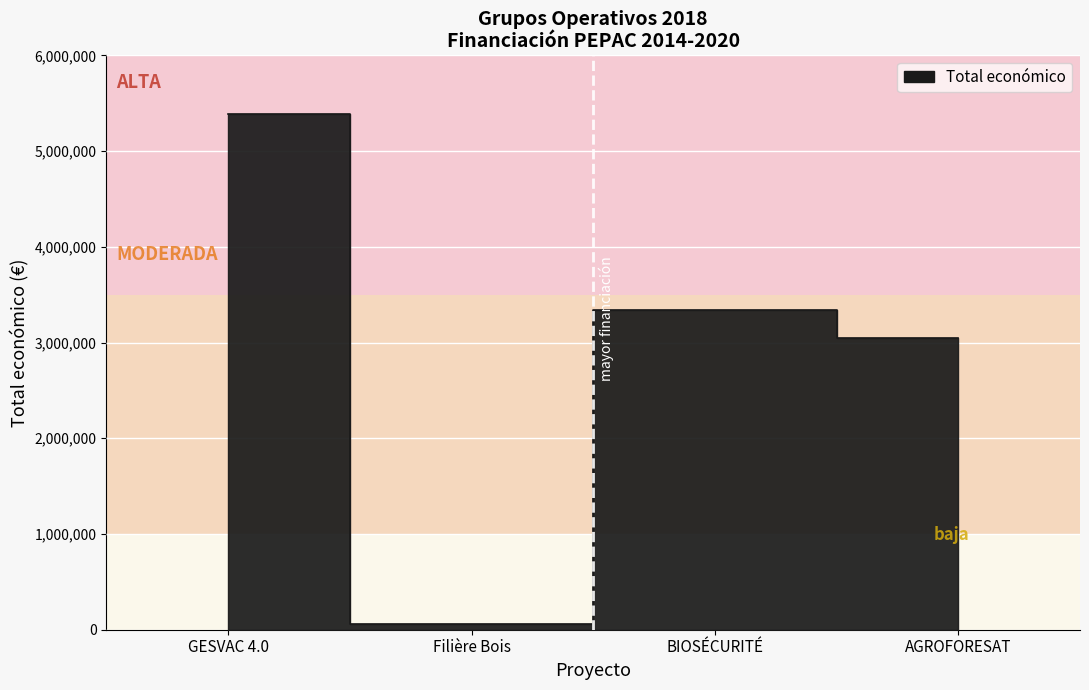

What is the change in value from BIOSÉCURITÉ to AGROFORESAT?

-290679